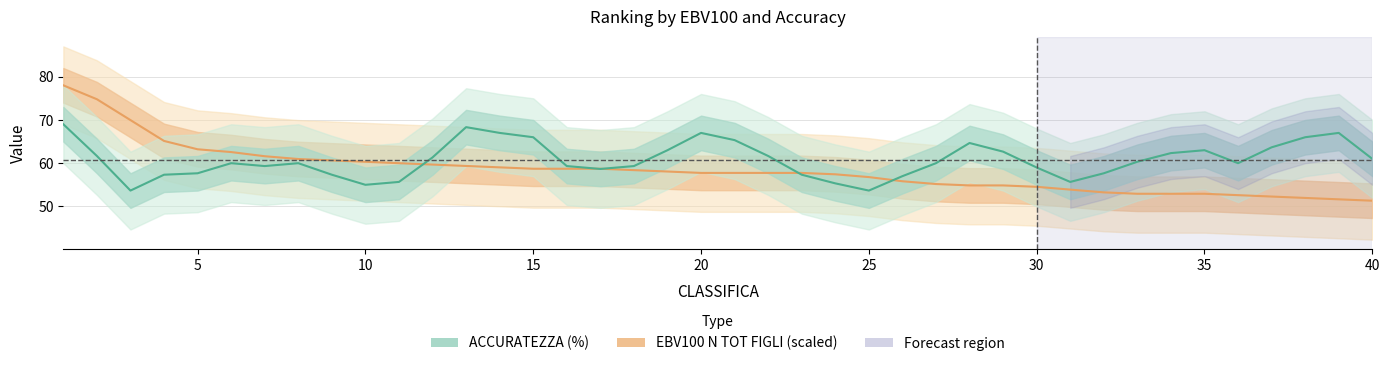

What is the value of the EBV100 N TOT FIGLI (scaled) point at the 33rd from the left?

52.9